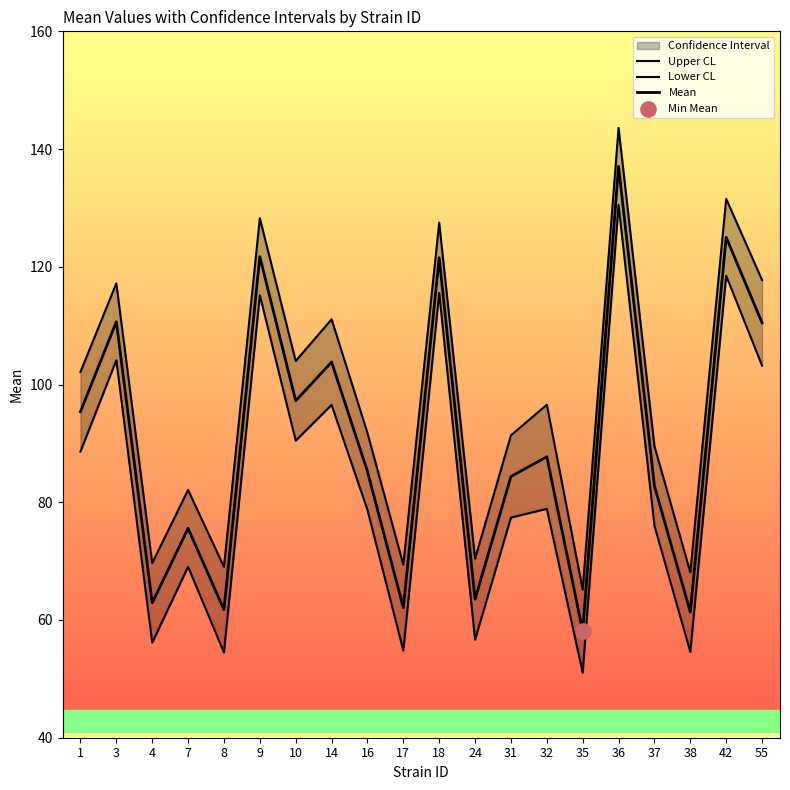

Which series has the largest Y range (max minus min)?

lowercl